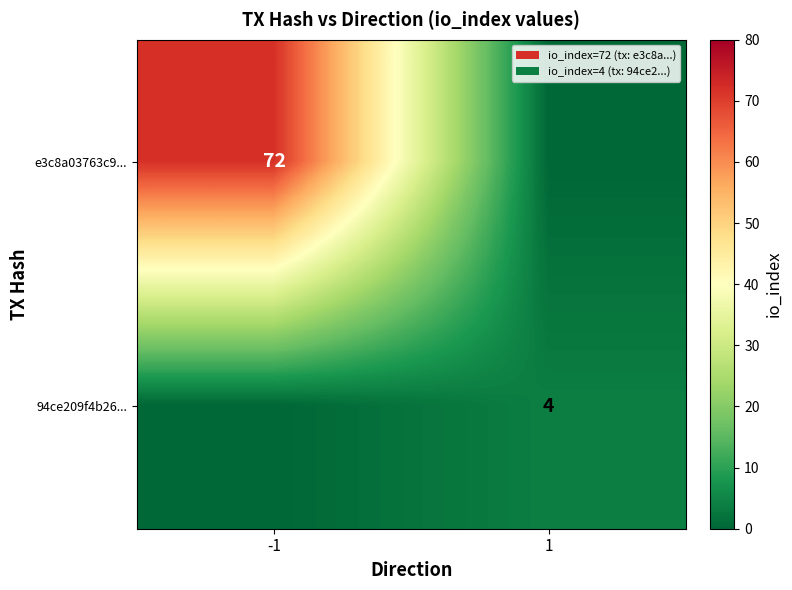

Is it true that e3c8a03763c9... equals 50 at -1?

False